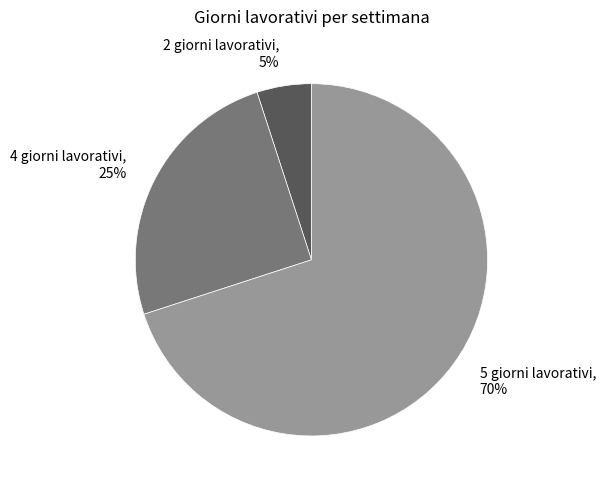

Which has a higher value, 5 giorni lavorativi or 4 giorni lavorativi?

5 giorni lavorativi